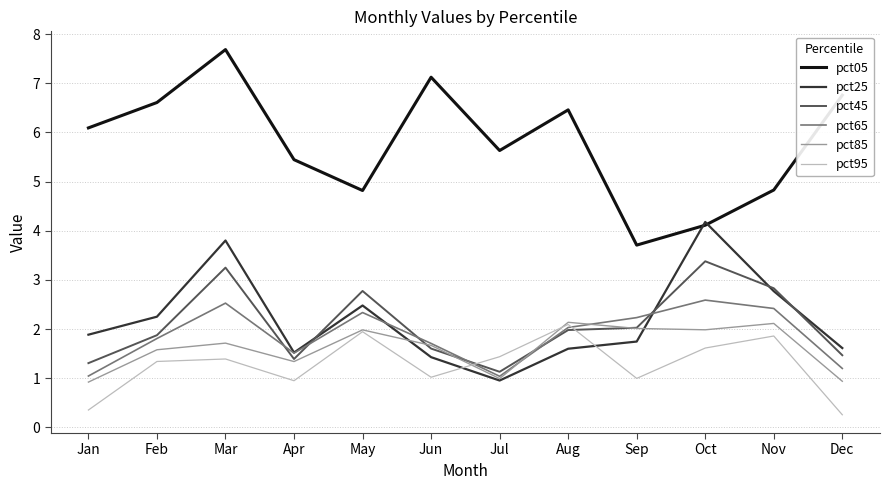

At which category is the sum across all series the highest?

Mar